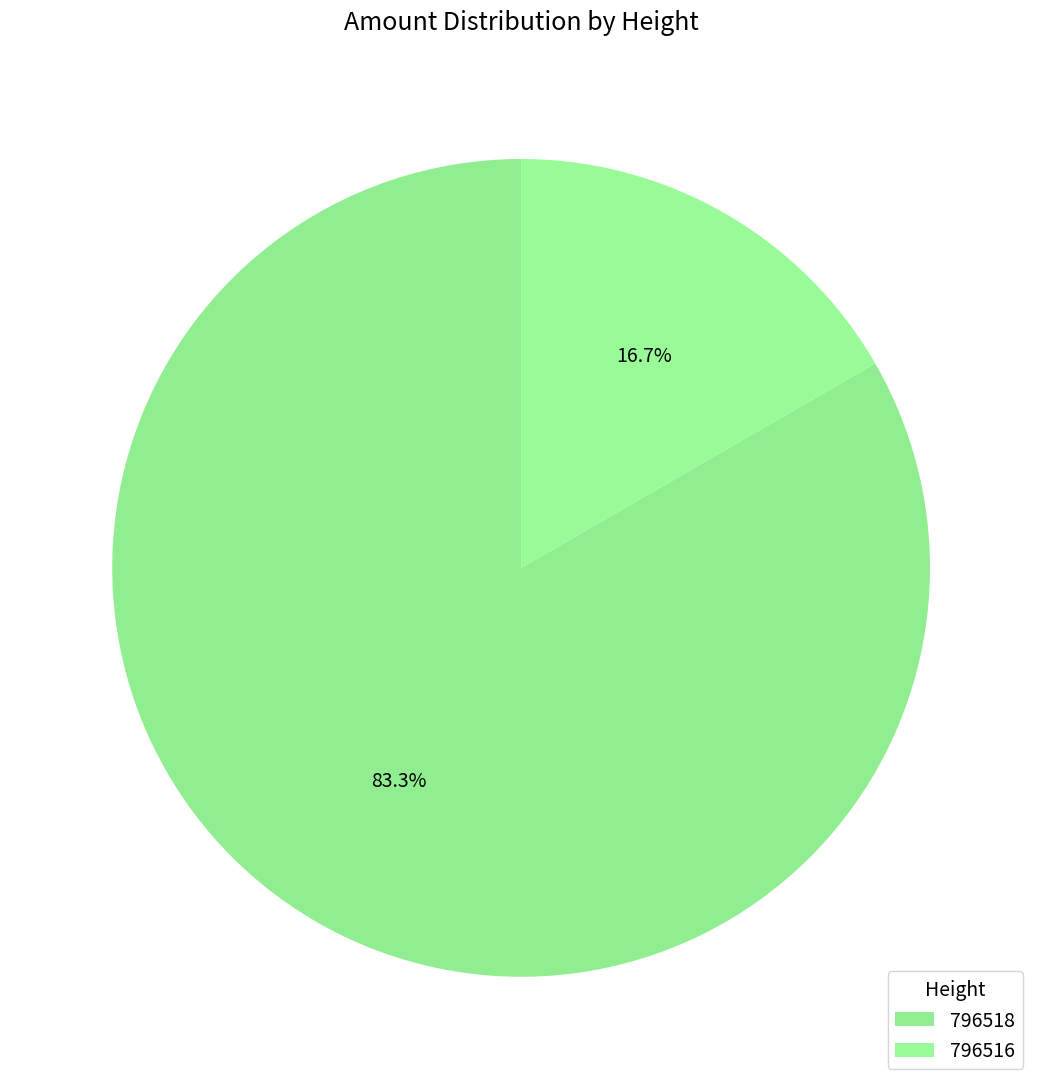

To the nearest percent, what is the combined percentage of 796516 and 796518?

100%